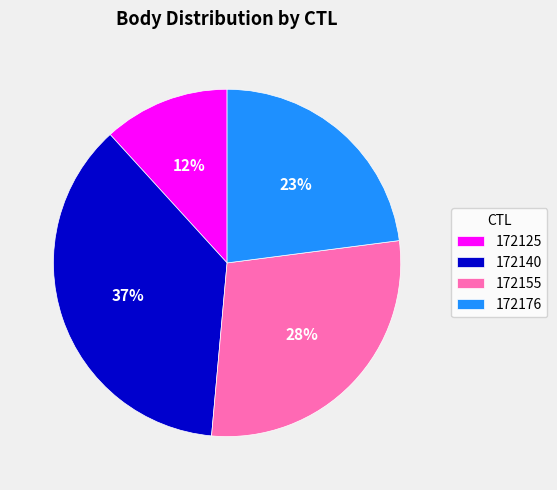

Count the number of slices in the pie.

4